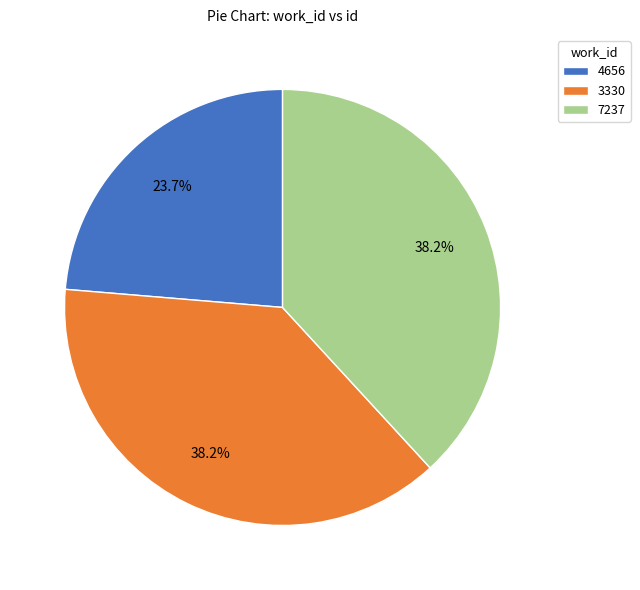

Count the number of slices in the pie.

3